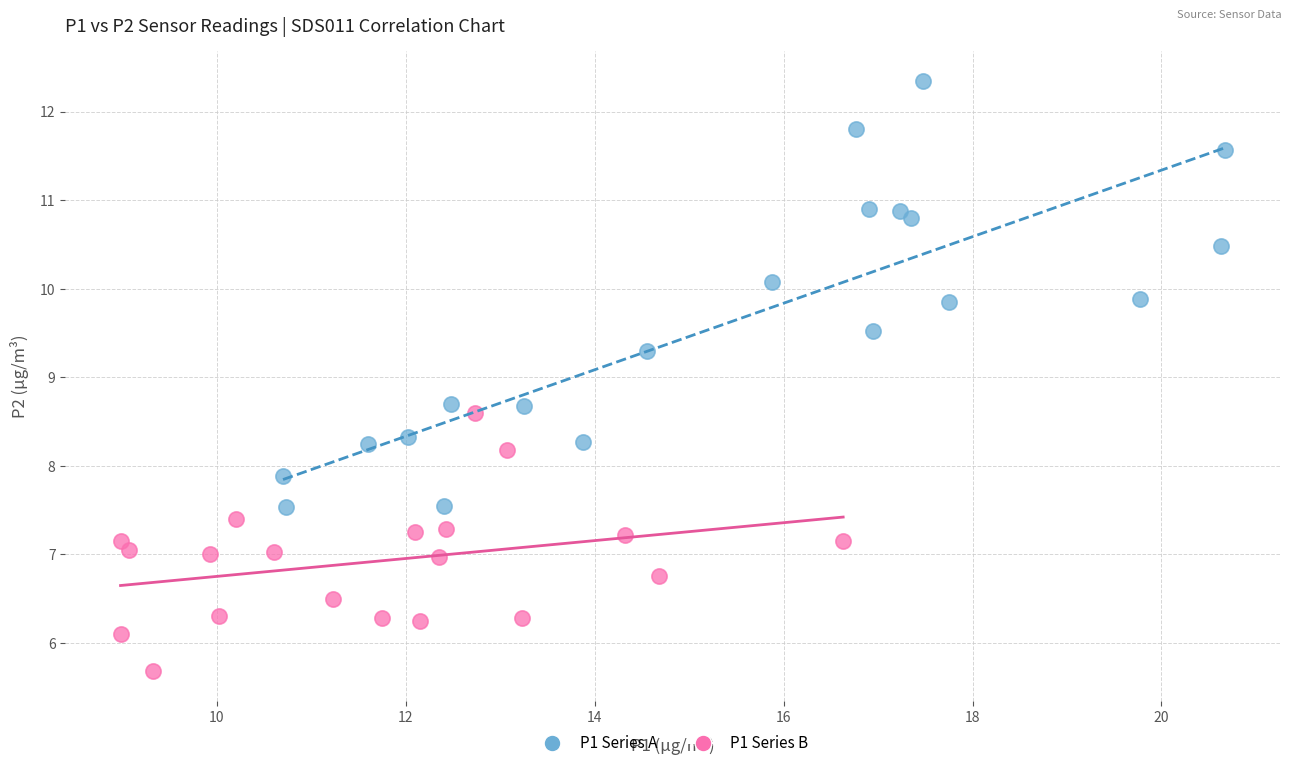

Which series has the widest spread of Y values?

P1 Series A